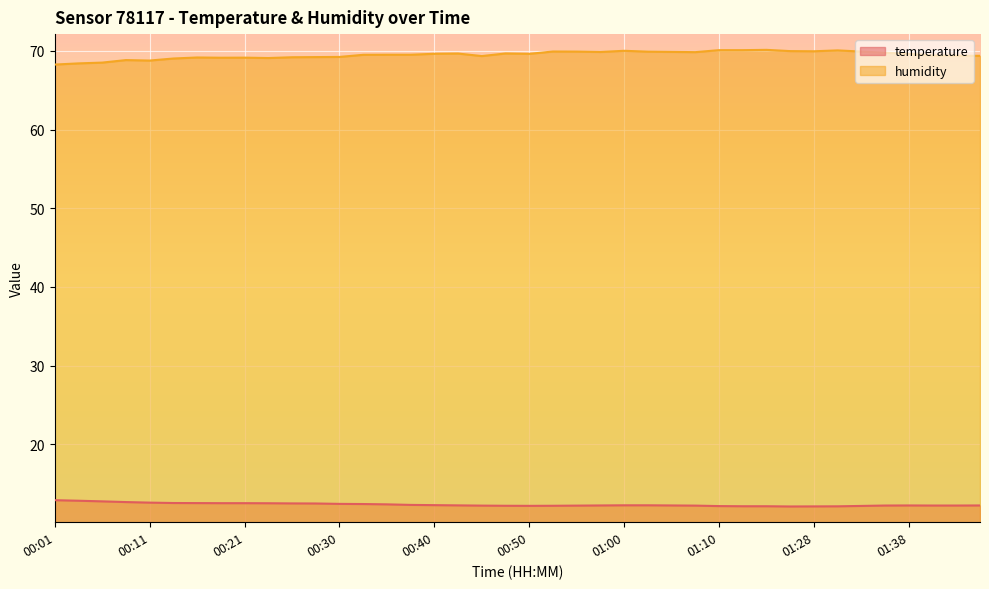

Reading left to right, what are all the values shown in this chart?

temperature: 12.9	12.8	12.8	12.7	12.6	12.5	12.5	12.5	12.5	12.5	12.5	12.5	12.4	12.4	12.4	12.3	12.3	12.2	12.2	12.2	12.2	12.2	12.2	12.2	12.2	12.2	12.2	12.2	12.2	12.1	12.1	12.1	12.1	12.1	12.2	12.2	12.2	12.2	12.2	12.2
humidity: 68.3	68.4	68.5	68.8	68.8	69.0	69.2	69.1	69.1	69.1	69.2	69.2	69.2	69.5	69.5	69.5	69.6	69.7	69.3	69.7	69.6	69.9	69.9	69.9	70.0	69.9	69.9	69.8	70.1	70.1	70.1	70.0	70.0	70.1	69.9	69.8	69.6	69.4	69.4	69.4